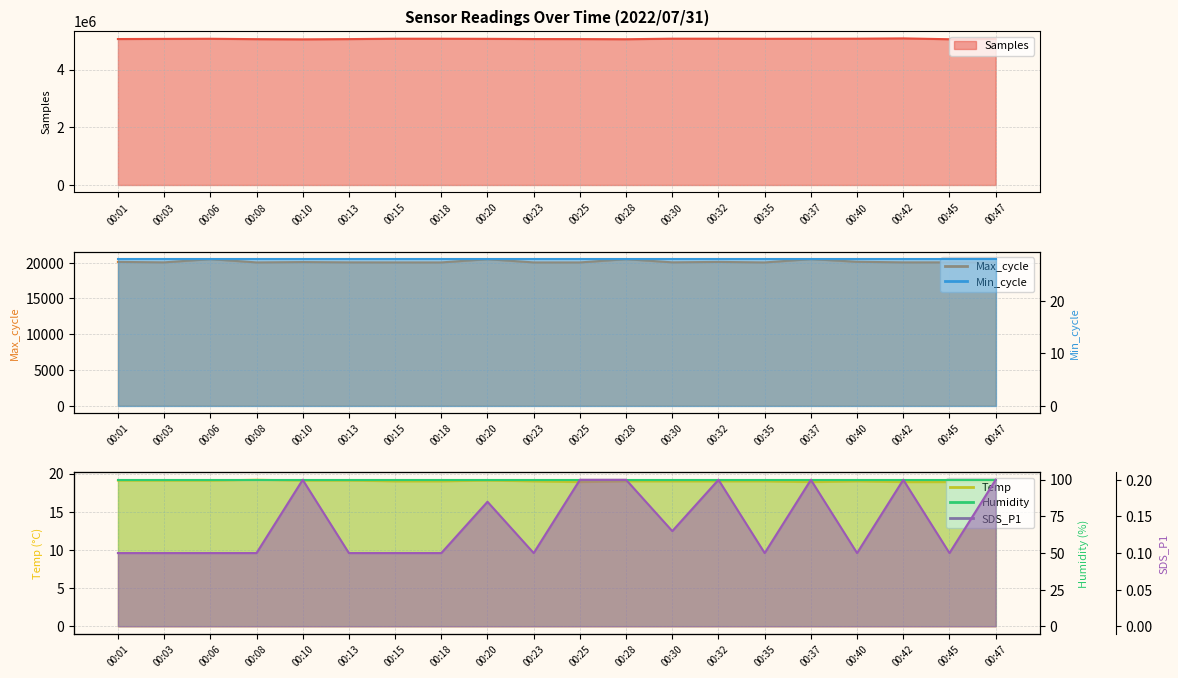

At which label does Samples reach its peak?

00:42